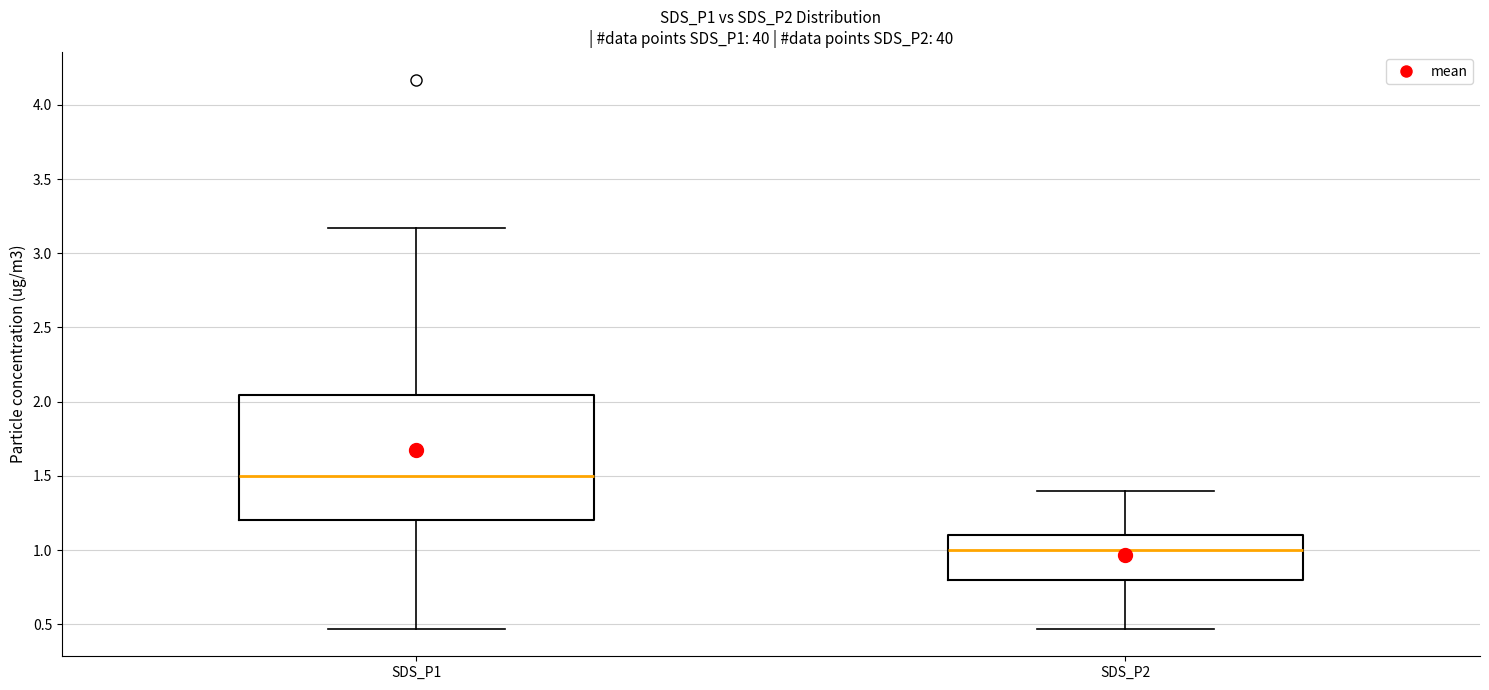

Which box has the lowest median line?

SDS_P2